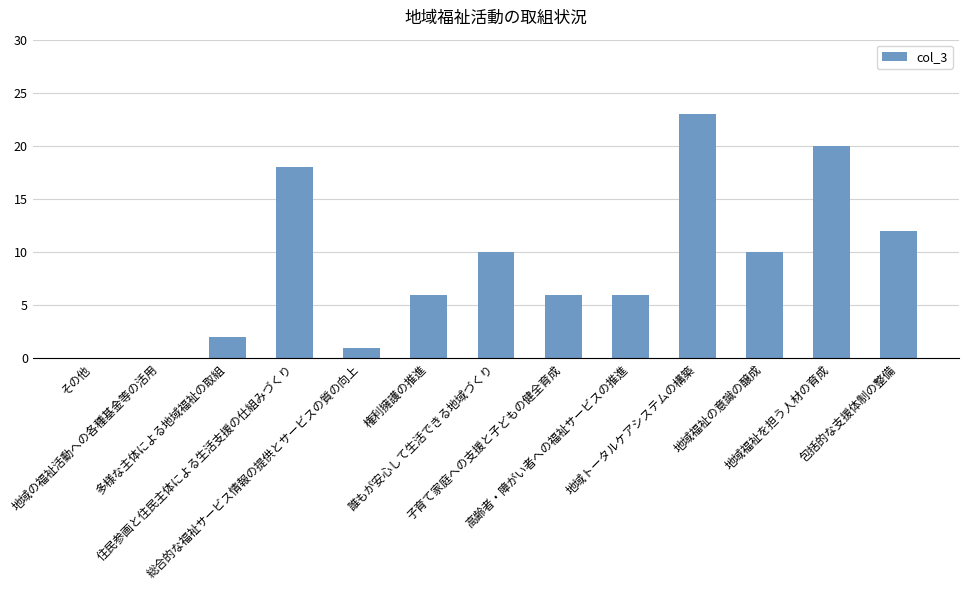

What is the maximum value shown in the chart?

23